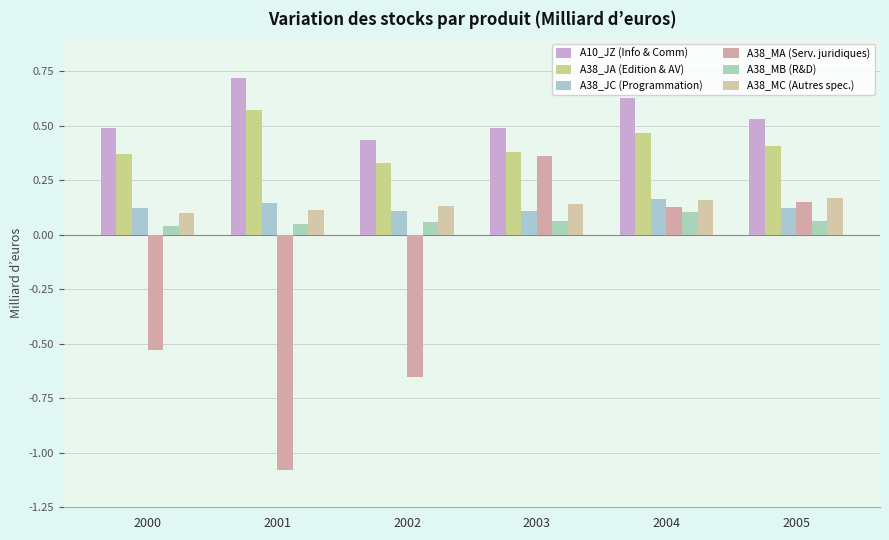

Reading left to right, what are all the values shown in this chart?

A10_JZ (Info & Comm): 0.5	0.7	0.4	0.5	0.6	0.5
A38_JA (Edition & AV): 0.4	0.6	0.3	0.4	0.5	0.4
A38_JC (Programmation): 0.1	0.1	0.1	0.1	0.2	0.1
A38_MA (Serv. juridiques): -0.5	-1.1	-0.7	0.4	0.1	0.2
A38_MB (R&D): 0.0	0.0	0.1	0.1	0.1	0.1
A38_MC (Autres spec.): 0.1	0.1	0.1	0.1	0.2	0.2